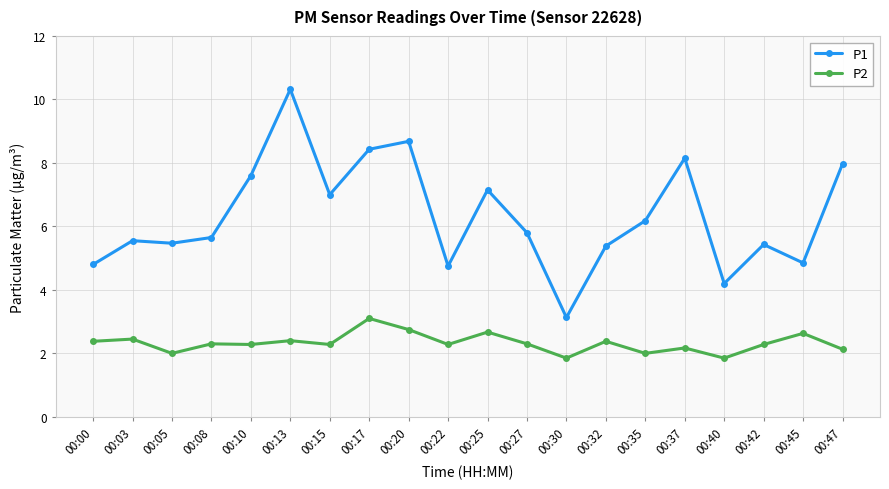

True or false: P1 has more than 0 points higher than both neighbors.

True